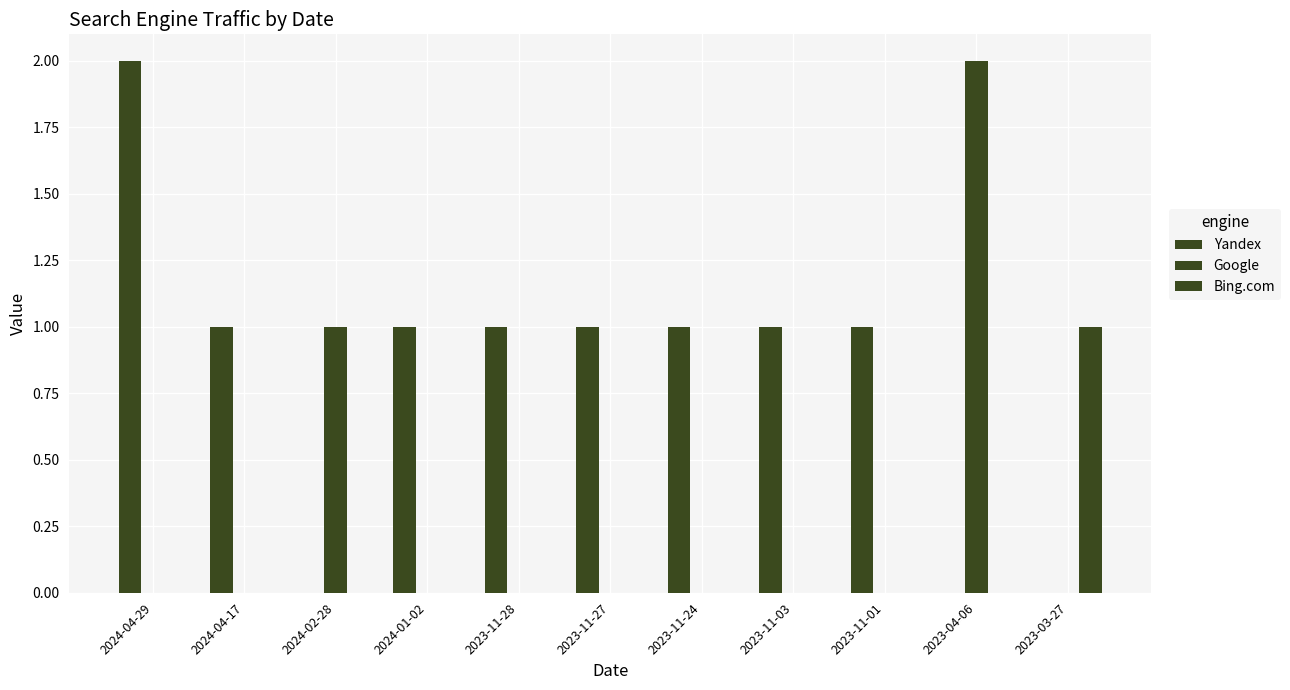

Does the chart contain stacked bars?

No